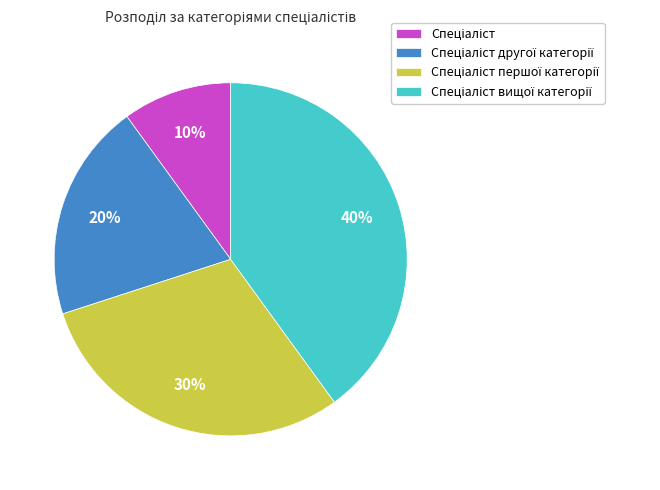

Is there a majority slice in this chart?

No